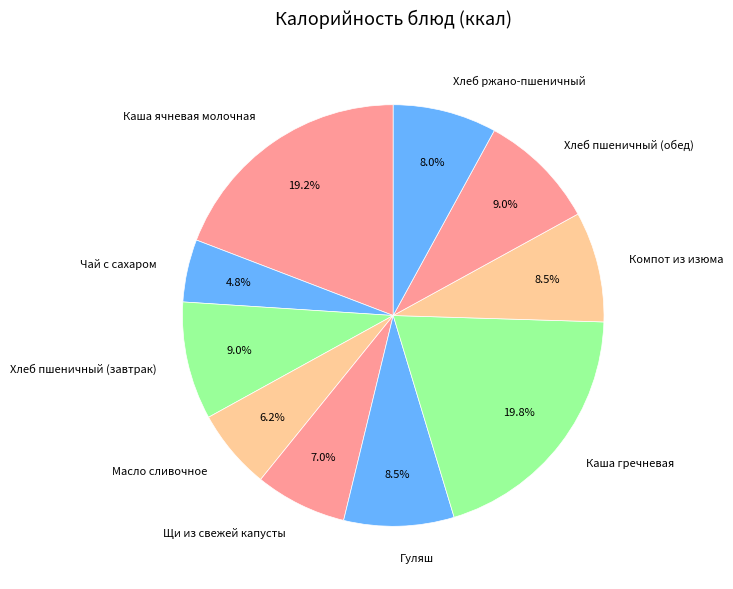

How many segments does this pie chart have?

10